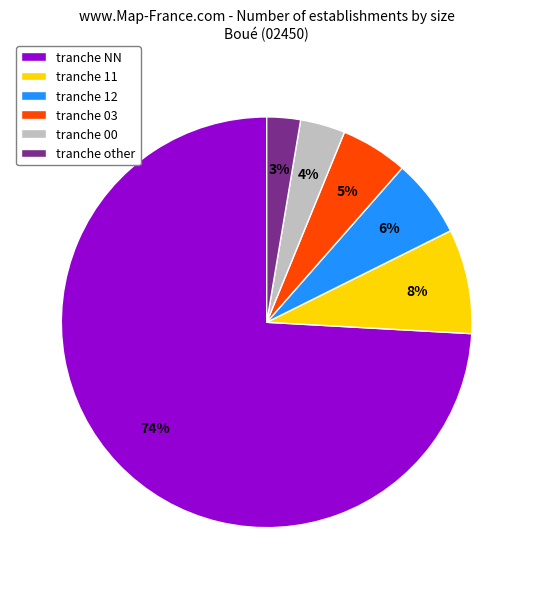

How many slices are in this pie chart?

6